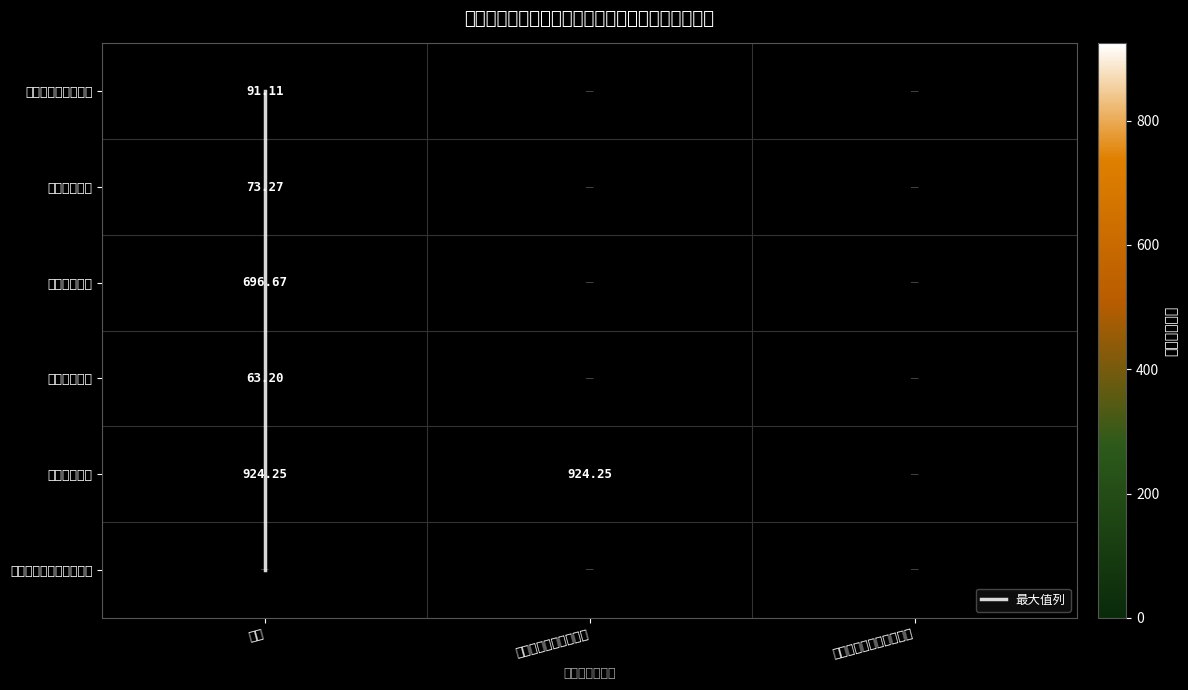

Which series has the largest total across all categories?

本年支出合计